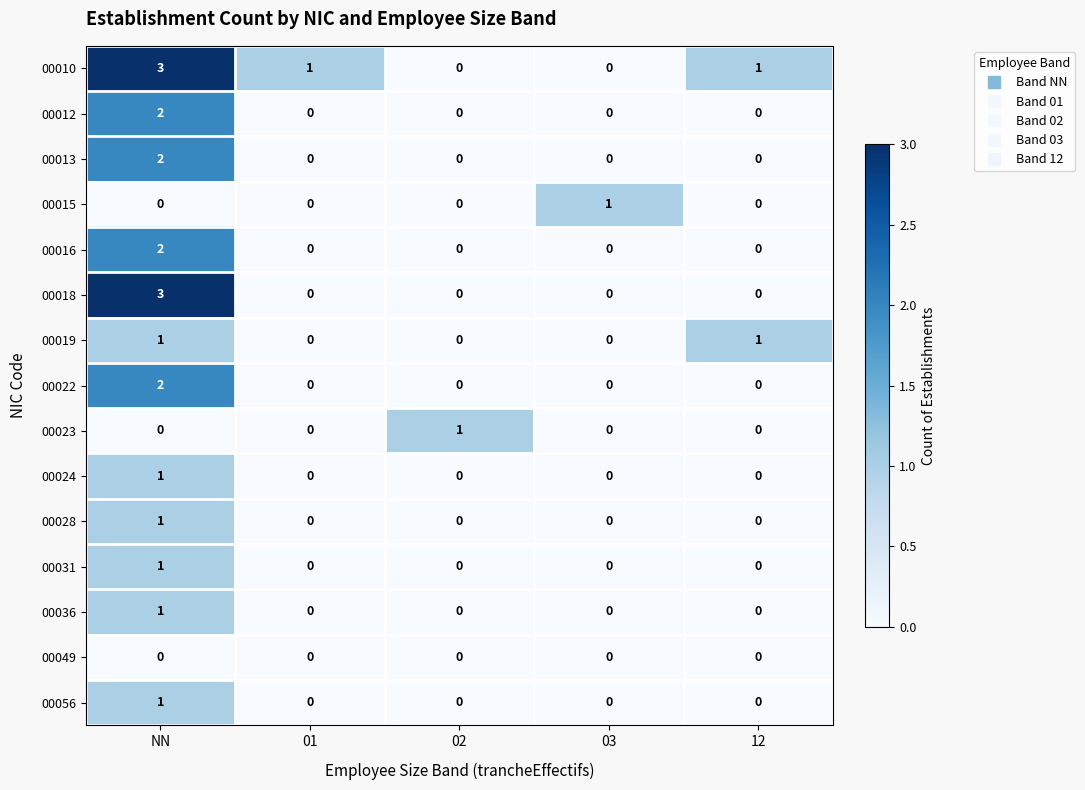

At how many categories does at least one series exceed 2?

1